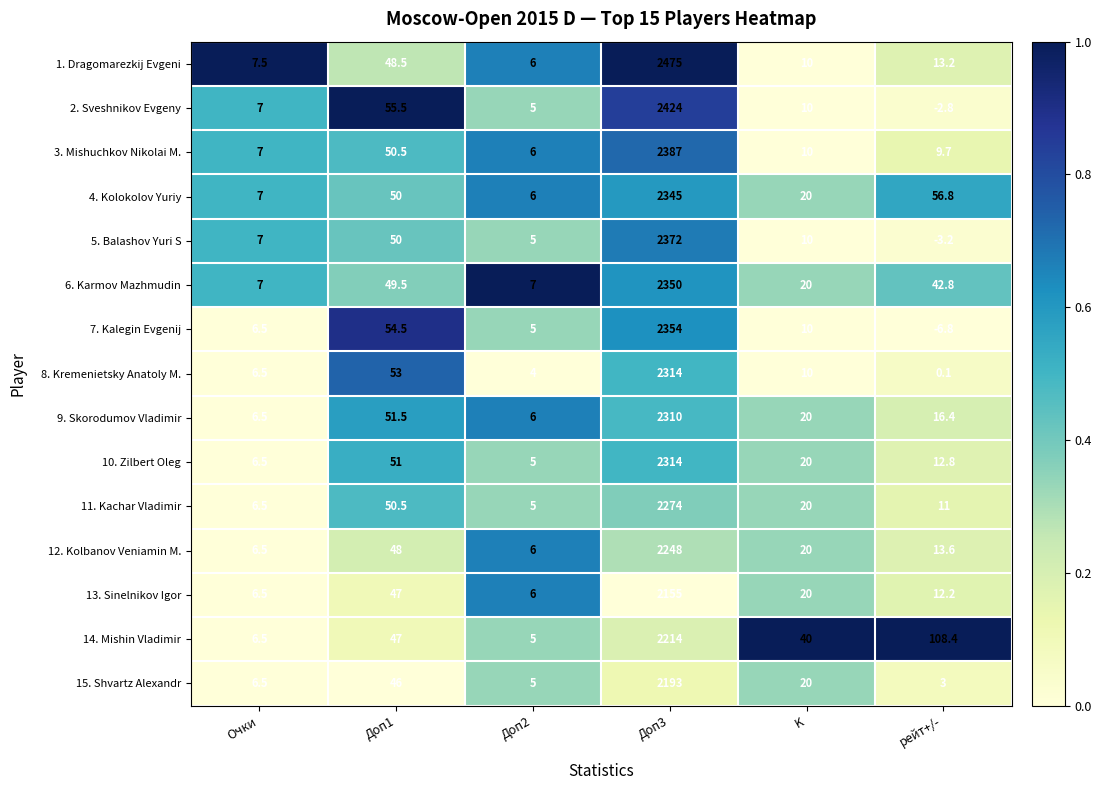

True or false: 15. Shvartz Alexandr has a value of 5.0 at Доп2.

True